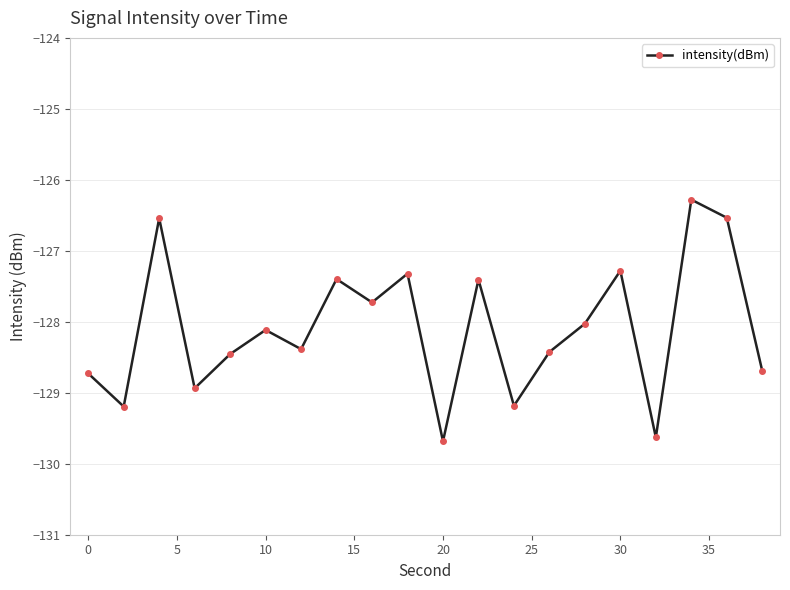

What is the smallest value displayed?

-129.7